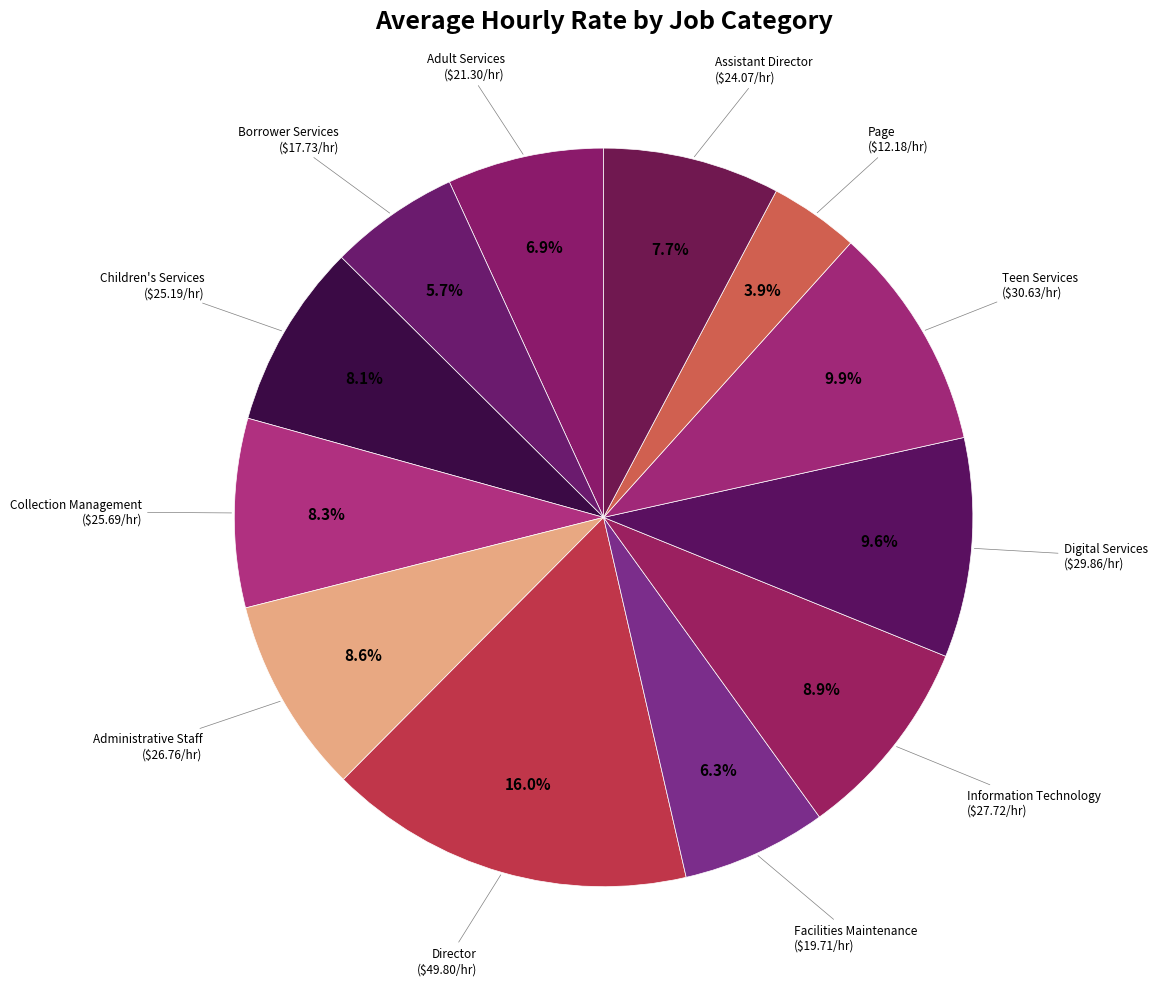

Is there a majority slice in this chart?

No